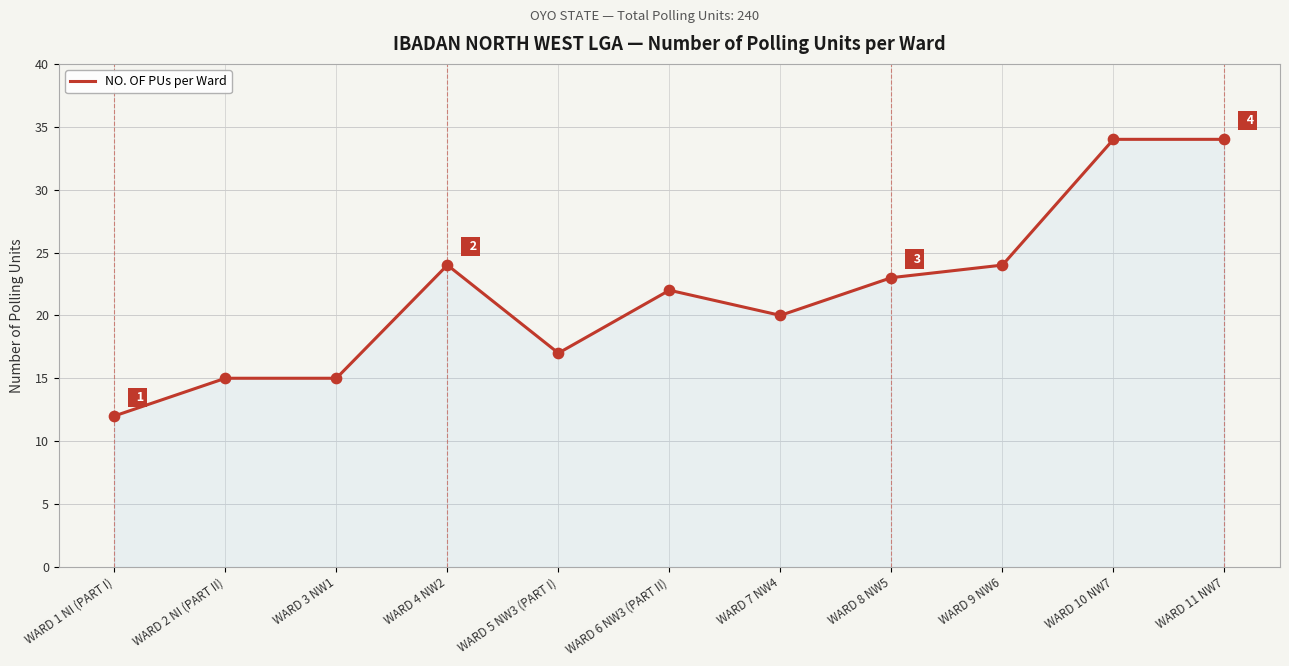

What is the ratio of the value at WARD 10 NW7 to the value at WARD 11 NW7?

1.0